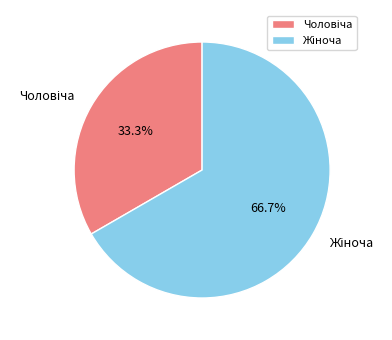

Does any single category account for the majority?

Yes